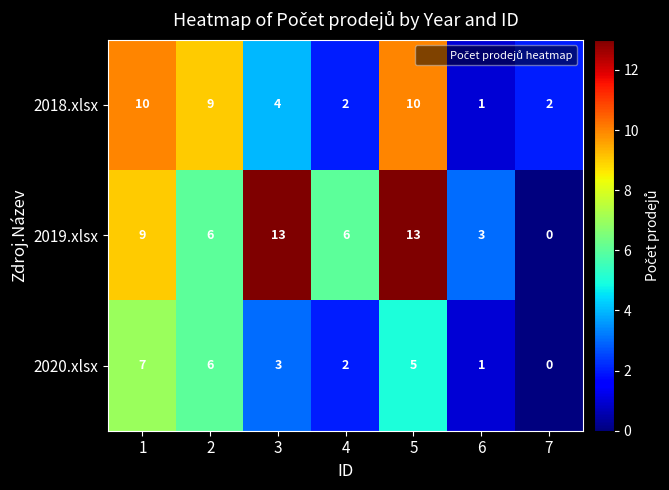

True or false: 2018.xlsx has a value of 1 at 6.

True